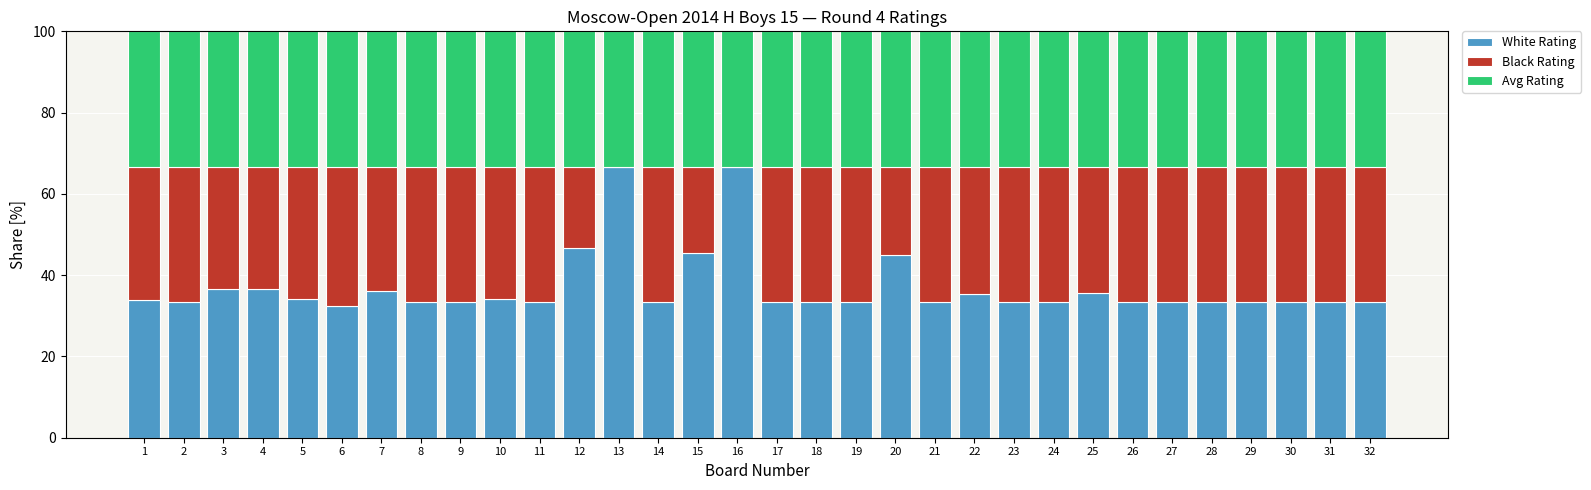

What is the total value across all series at 12?

100.0